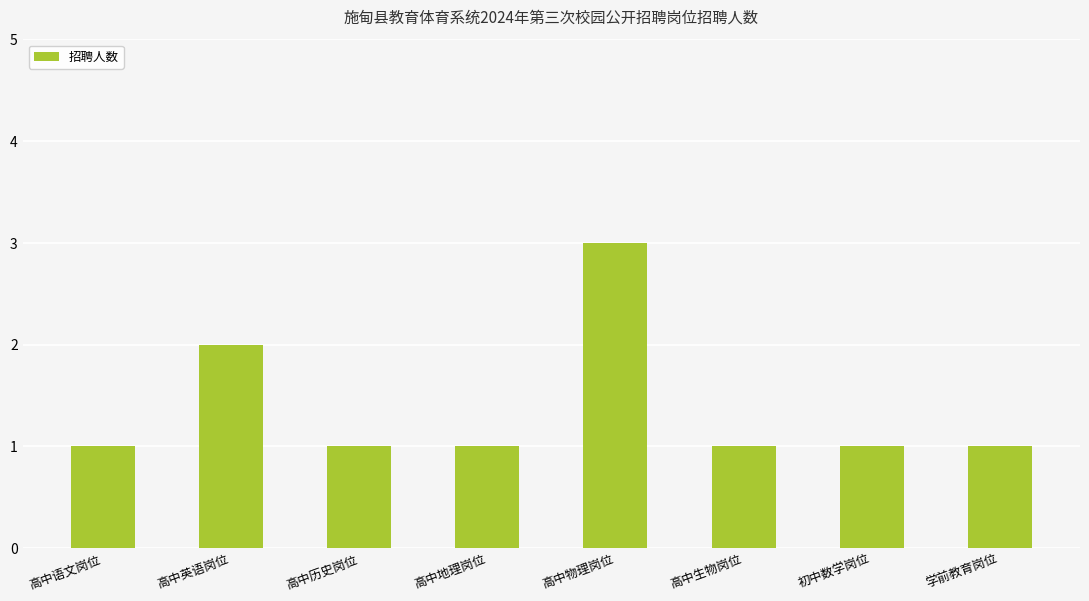

Which has a higher value, 高中语文岗位 or 高中英语岗位?

高中英语岗位